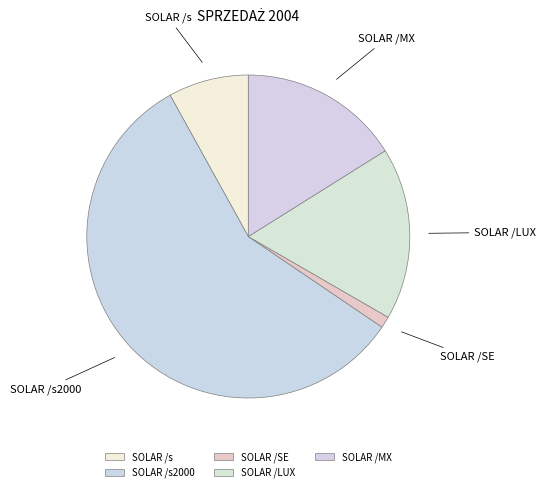

Rank the categories by value from lowest to highest.

SOLAR /SE, SOLAR /s, SOLAR /MX, SOLAR /LUX, SOLAR /s2000